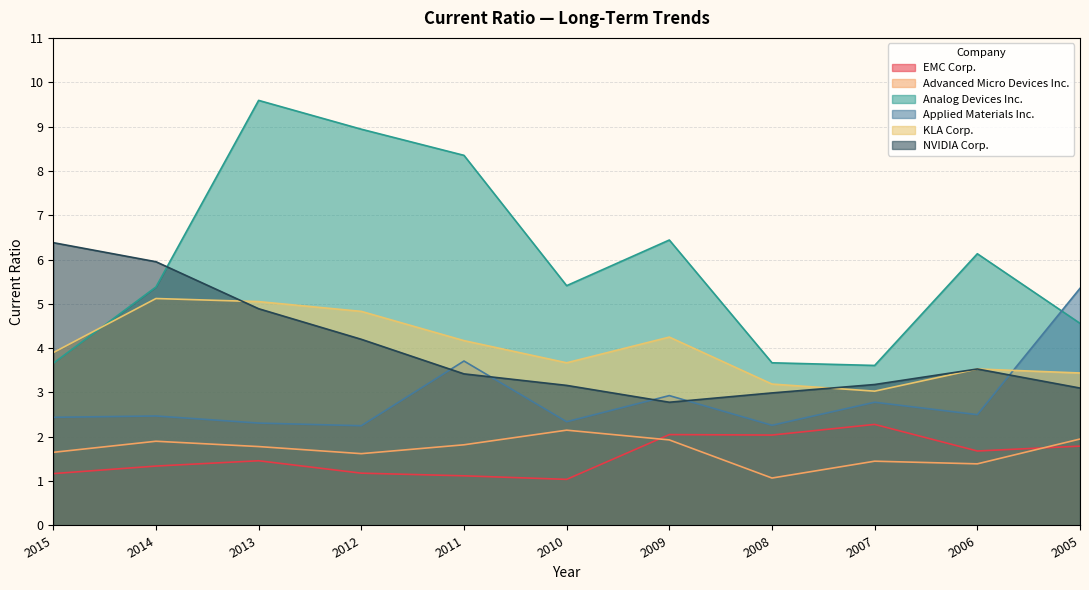

Which category has the lowest value in the Advanced Micro Devices Inc. series?

2008